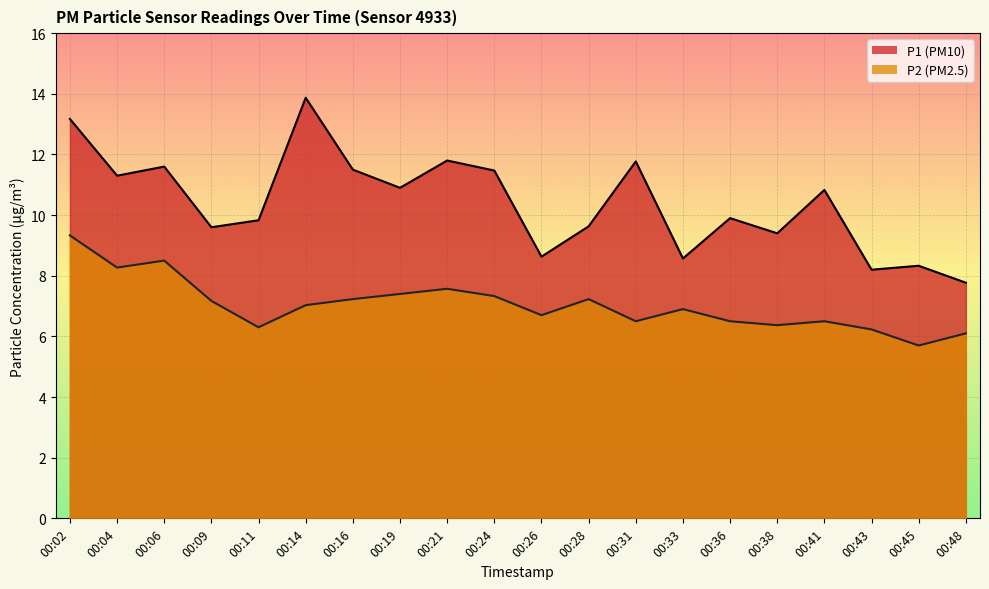

What is the average value of the P1 series?

10.4